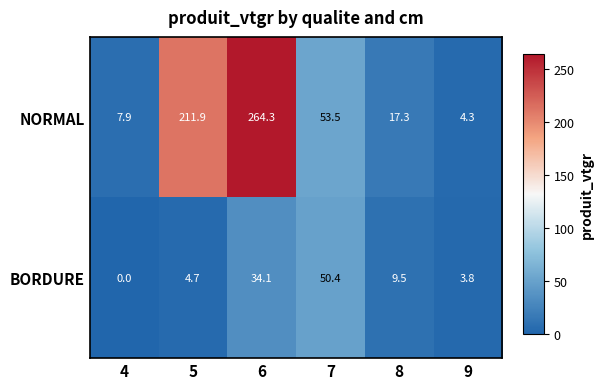

True or false: NORMAL has a value of 5.9 at 9.

False